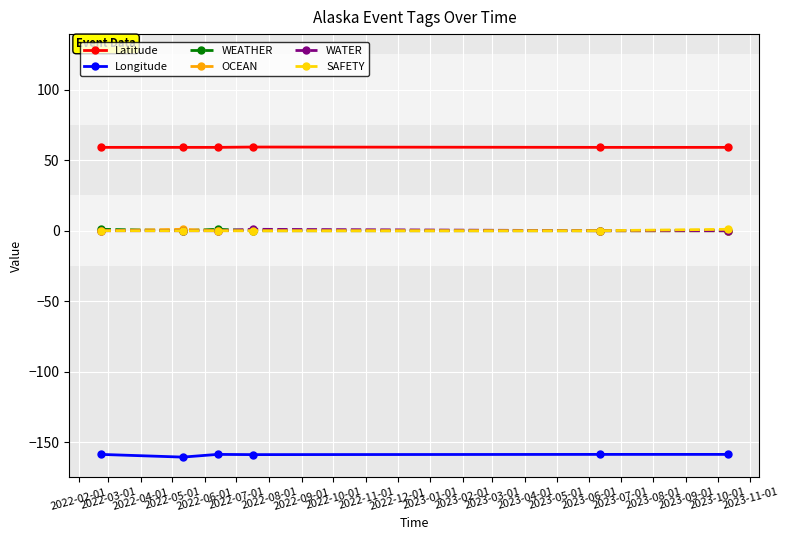

Count the OCEAN values in the range 0 to 1.

6